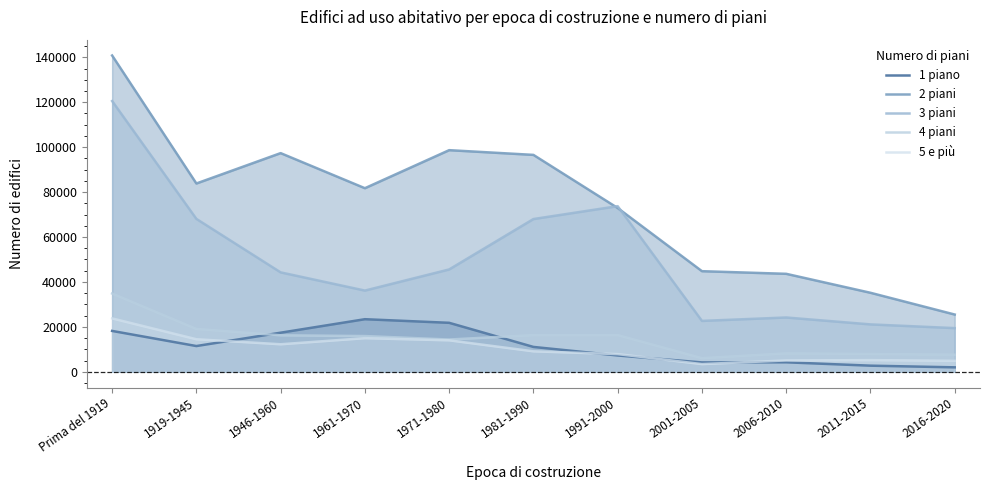

What is the sum of all 1 piano values?

123497